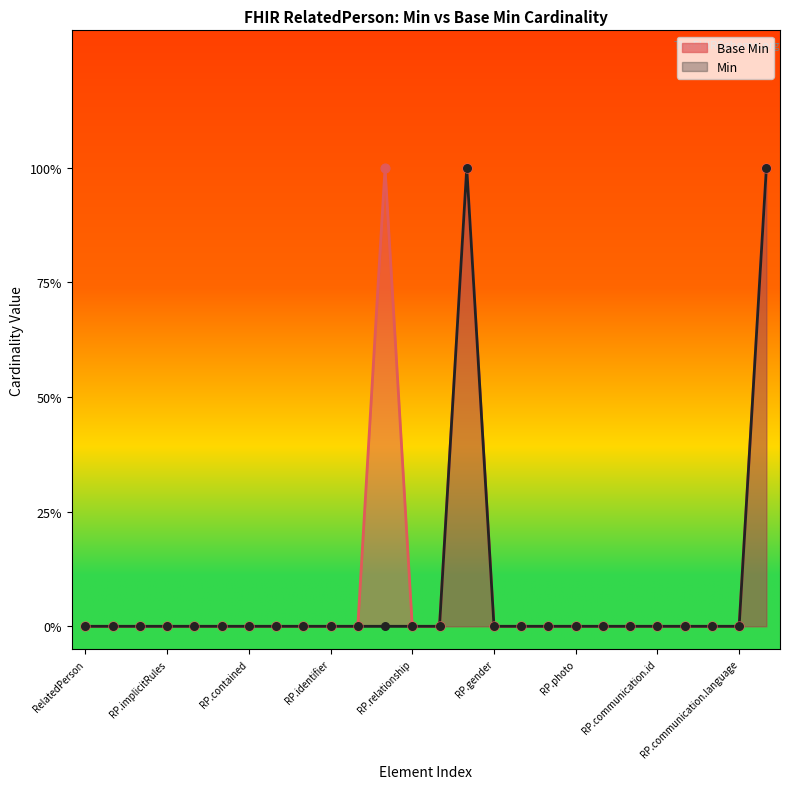

Which series contains the lowest Y value?

Base Min